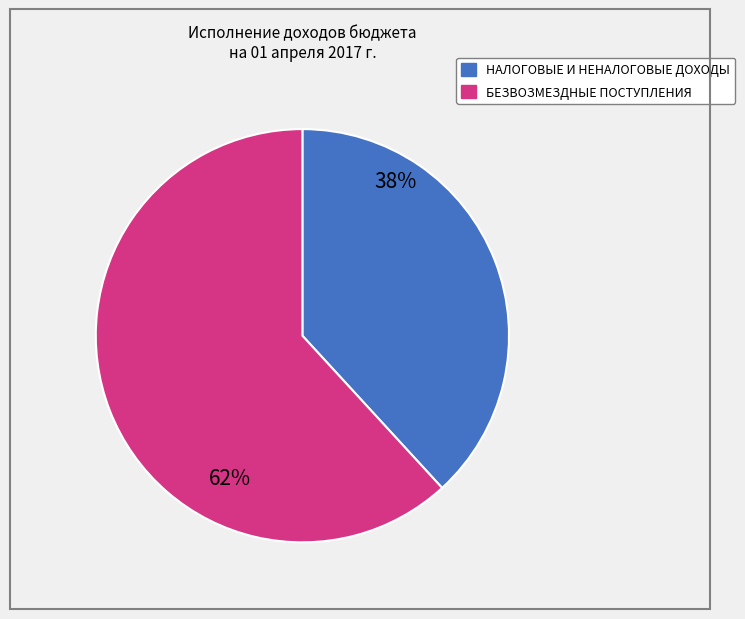

Does any single category account for the majority?

Yes